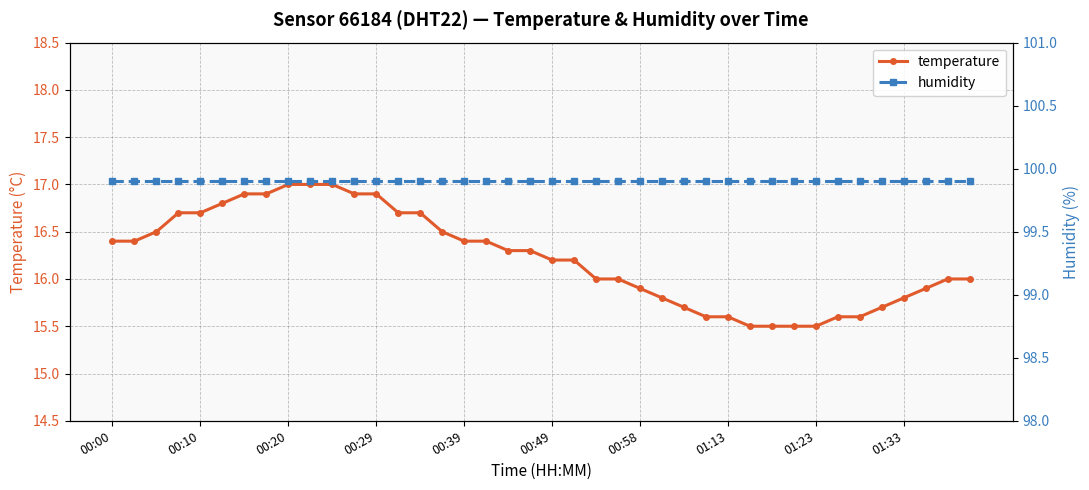

Rank the series by their average value, from lowest to highest.

temperature, humidity